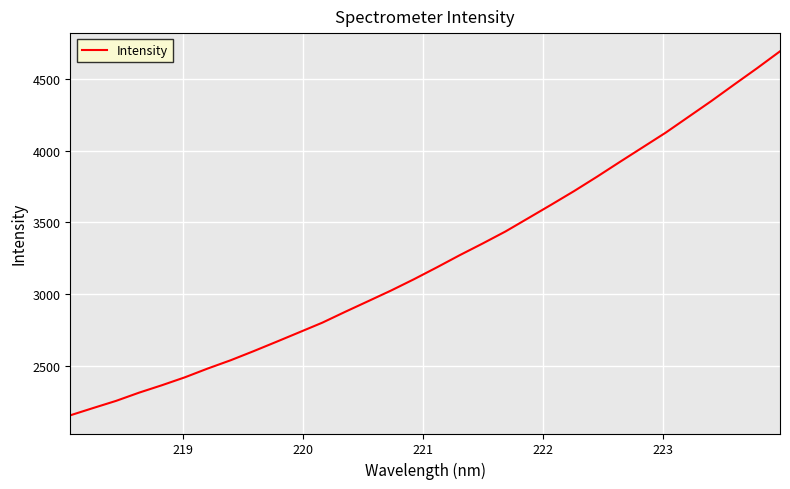

True or false: the data has more than 2 interior local peaks.

False